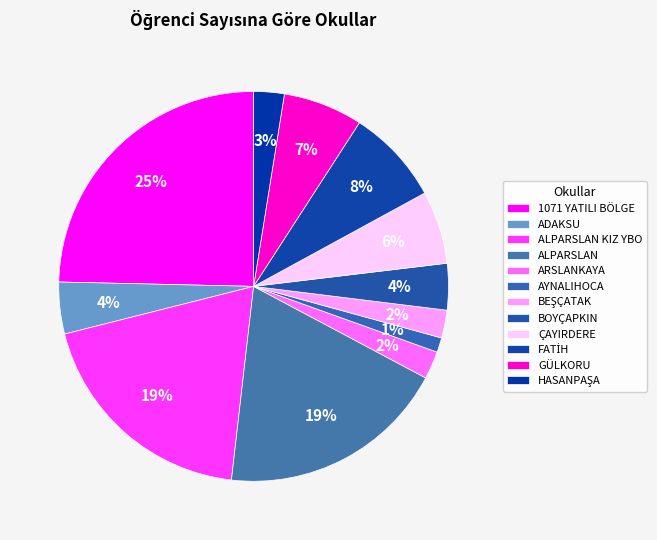

Combined, what portion of the pie is HASANPAŞA and BOYÇAPKIN?

6.4%